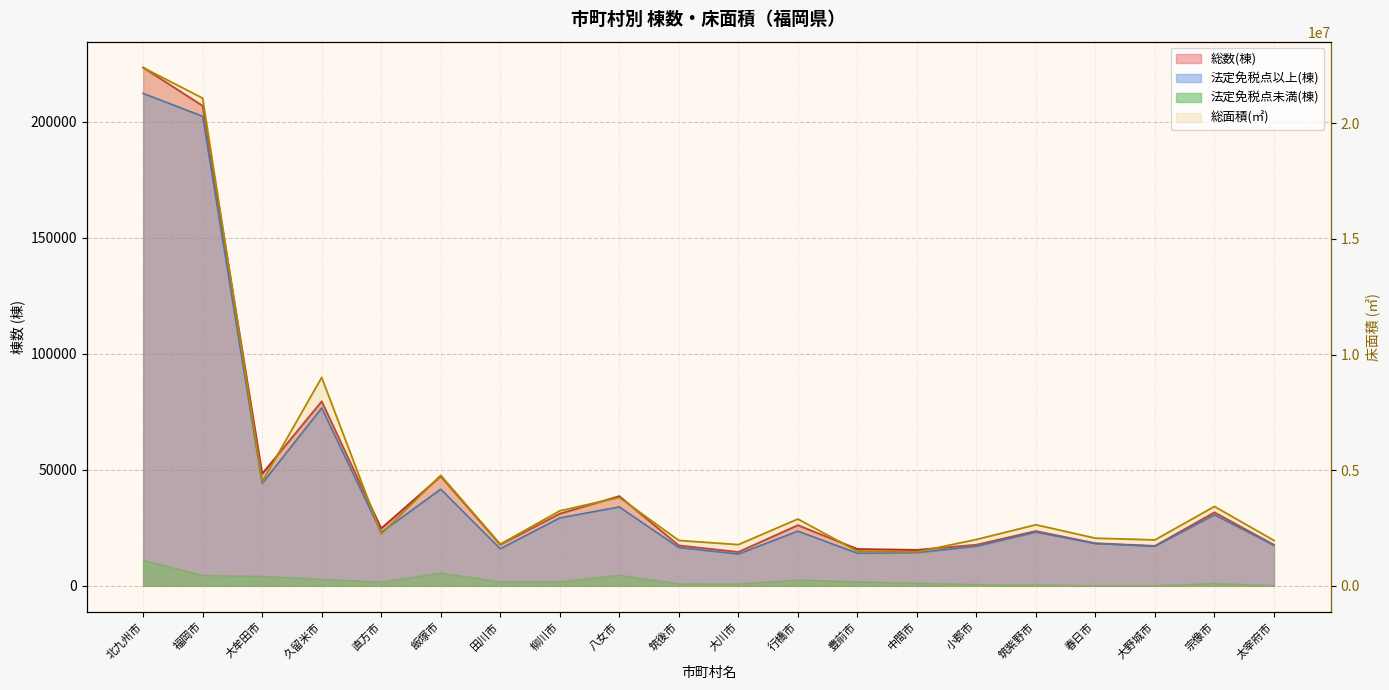

Rank the categories by 法定免税点未満(棟) value from lowest to highest.

春日市, 大野城市, 太宰府市, 筑紫野市, 小郡市, 大川市, 筑後市, 宗像市, 中間市, 直方市, 田川市, 豊前市, 柳川市, 行橋市, 久留米市, 大牟田市, 福岡市, 八女市, 飯塚市, 北九州市